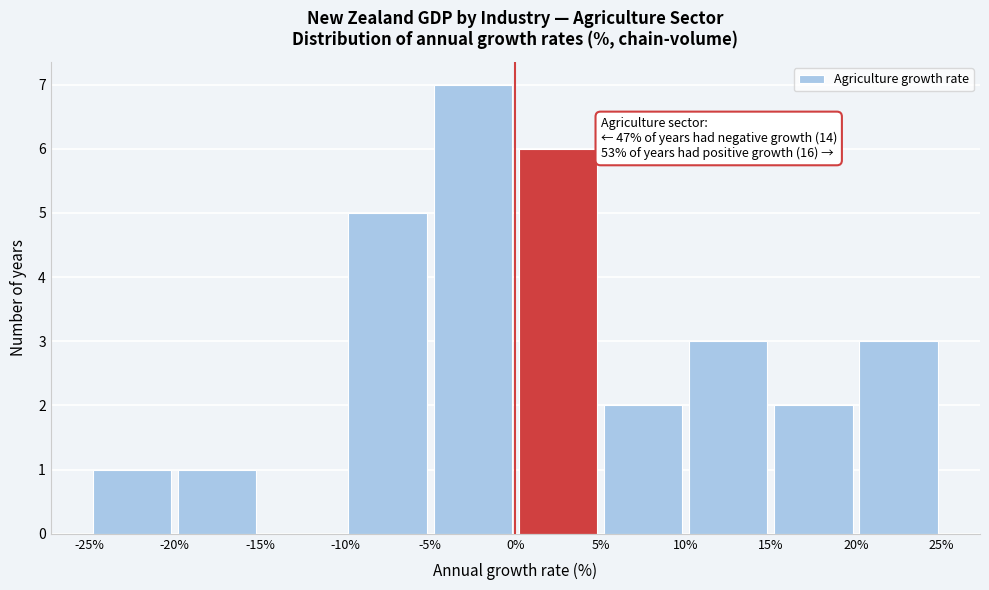

Which range on the x-axis has the tallest bar?

-5% to 0%